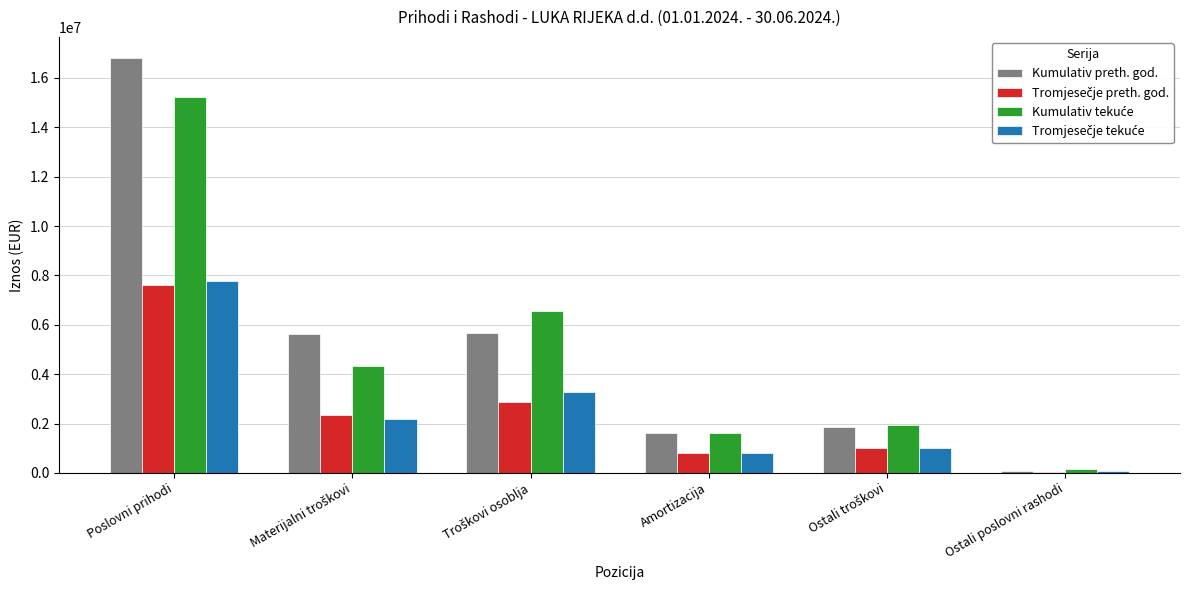

Which series has the largest range (max minus min)?

Kumulativ preth. god.